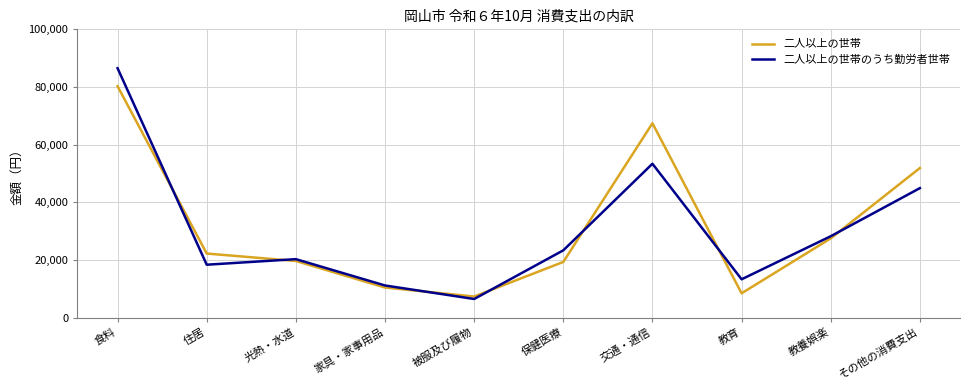

What is the greatest value displayed?

86519